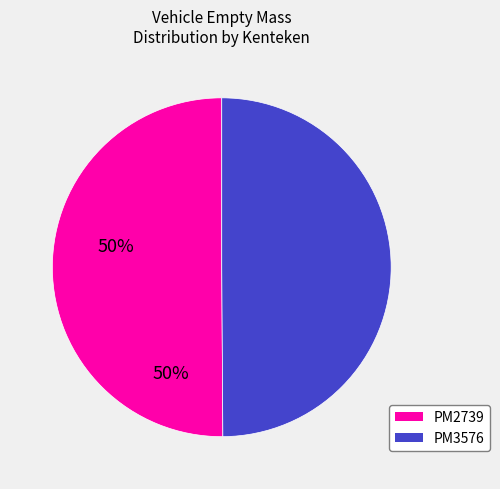

How many slices are in this pie chart?

2